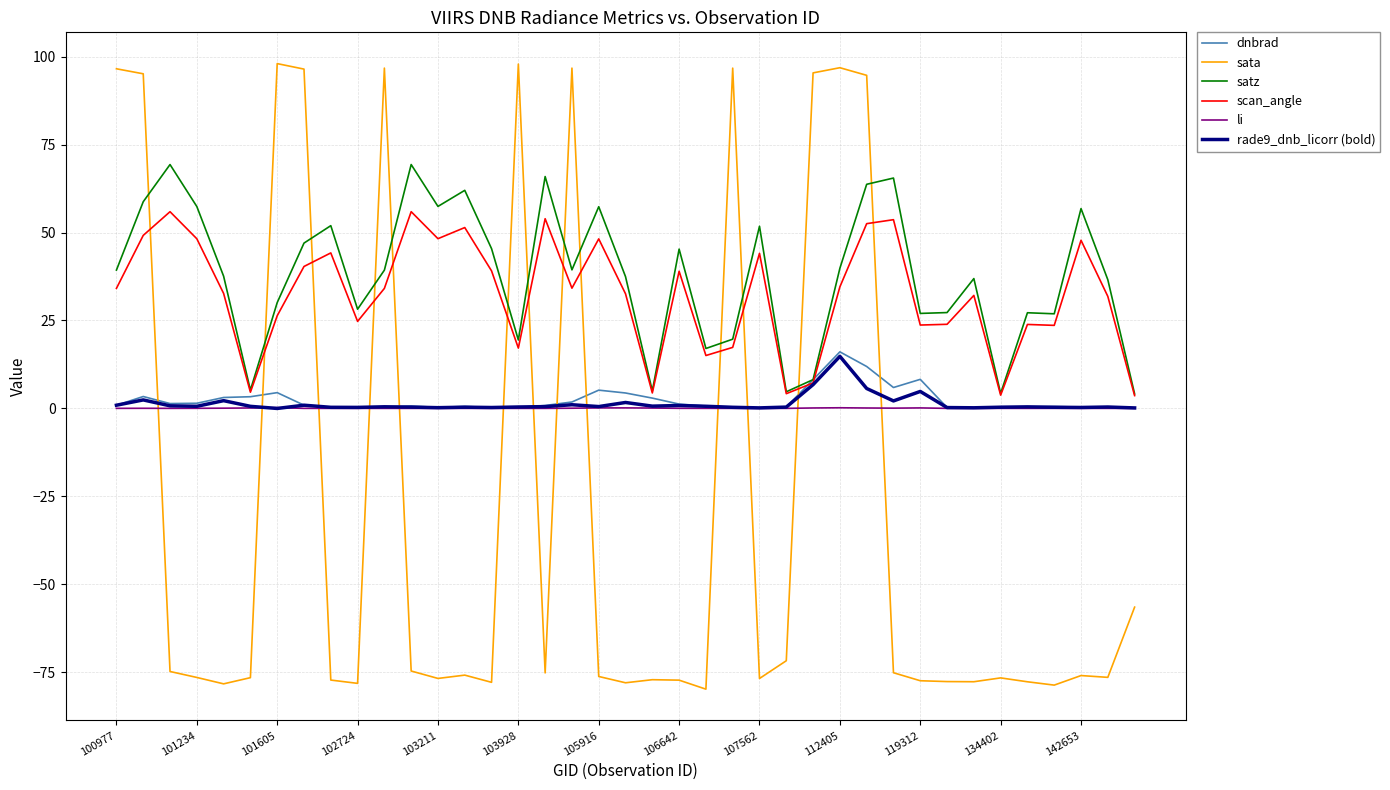

What is the smallest value displayed?

-79.9